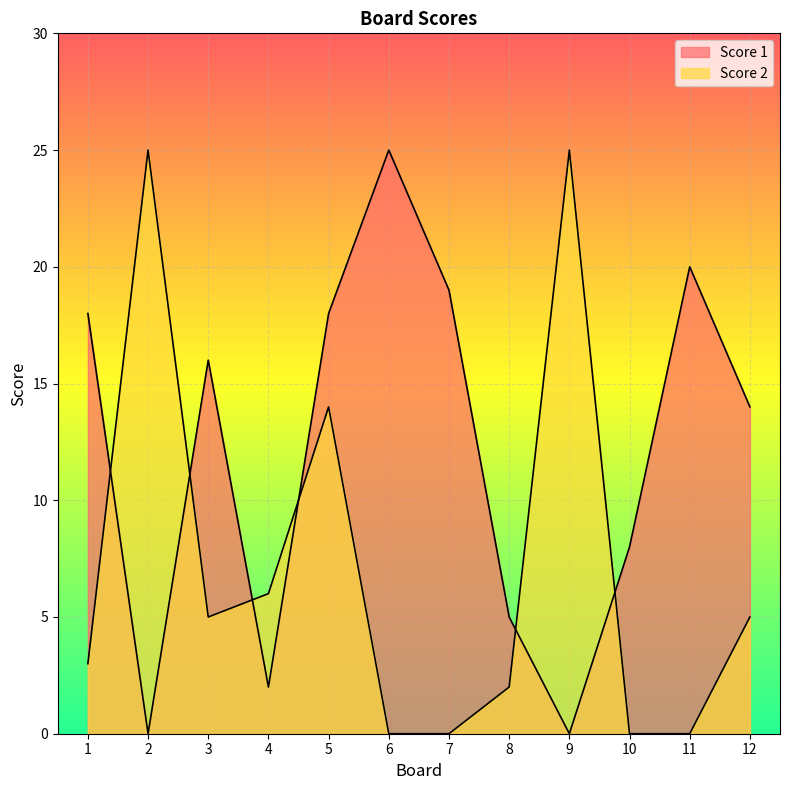

At how many categories does at least one series exceed 12?

9